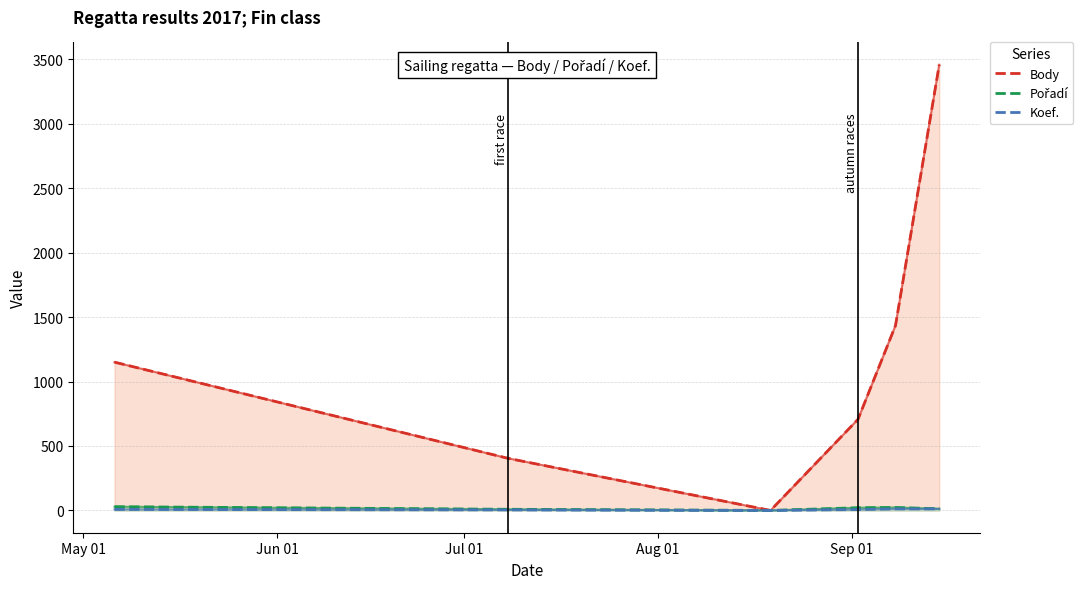

List the series in order of their peak value, lowest first.

Koef., Pořadí, Body